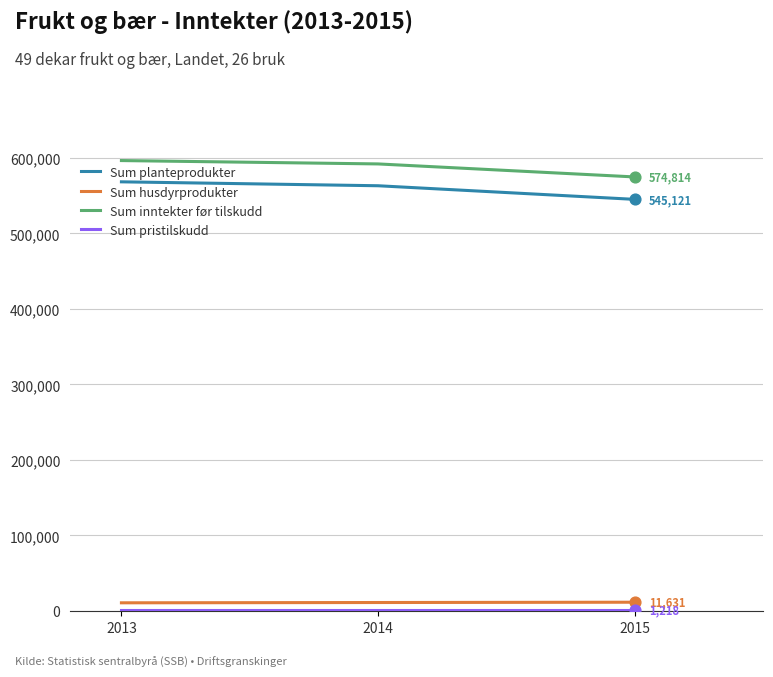

Which series has the largest total across all categories?

Sum inntekter før tilskudd